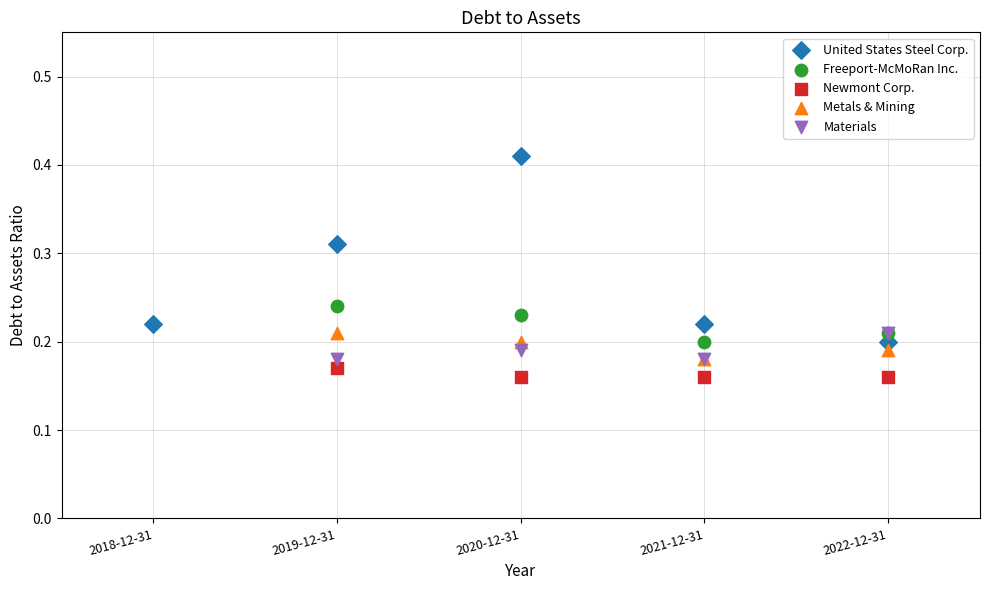

Which series has the largest Y range (max minus min)?

United States Steel Corp.